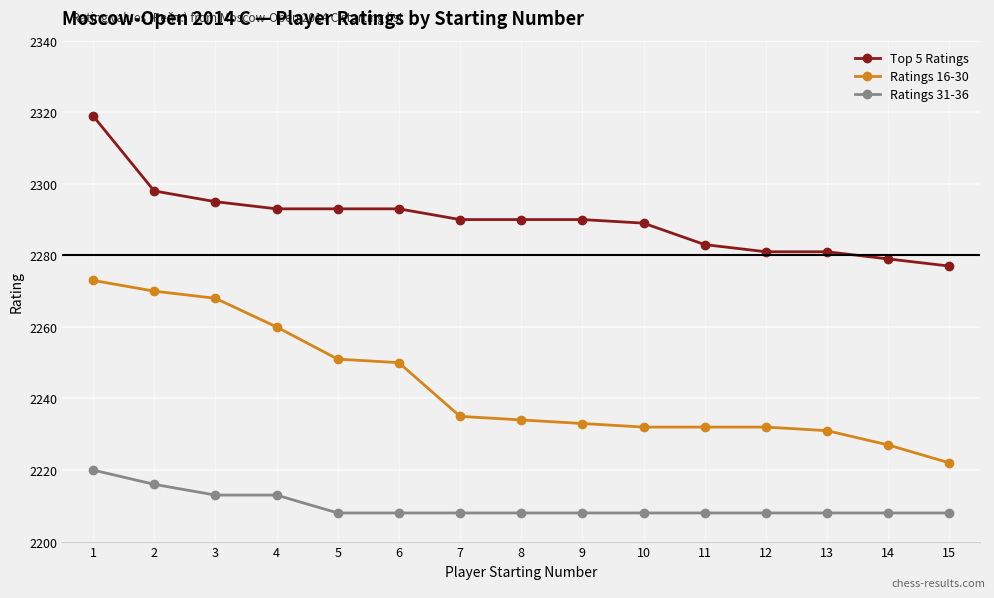

True or false: Ratings 16-30 and Top 5 Ratings cross at least once.

False